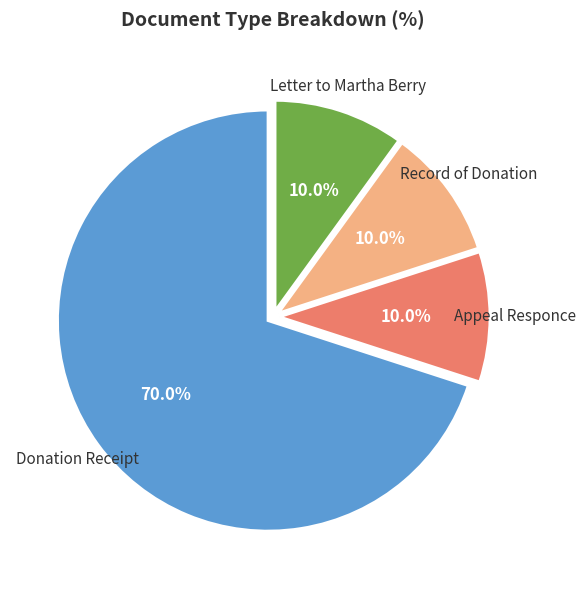

Does any single category account for the majority?

Yes